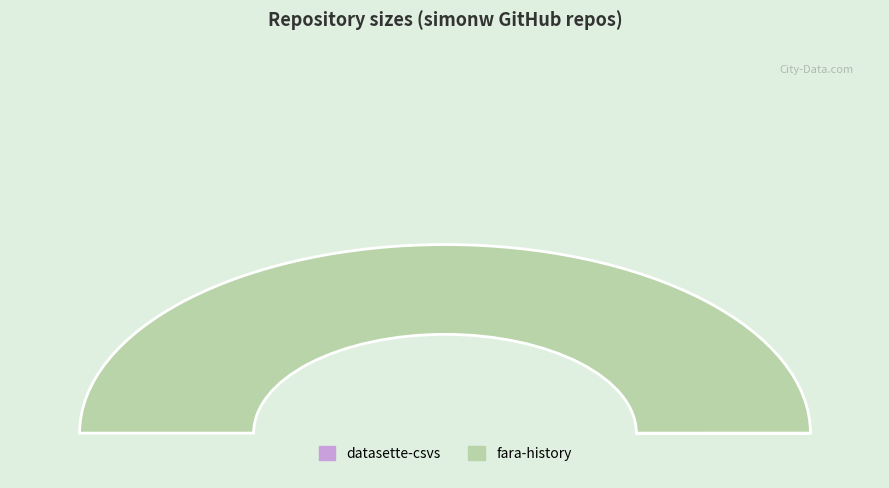

To the nearest percent, what is the combined percentage of datasette-csvs and fara-history?

100%